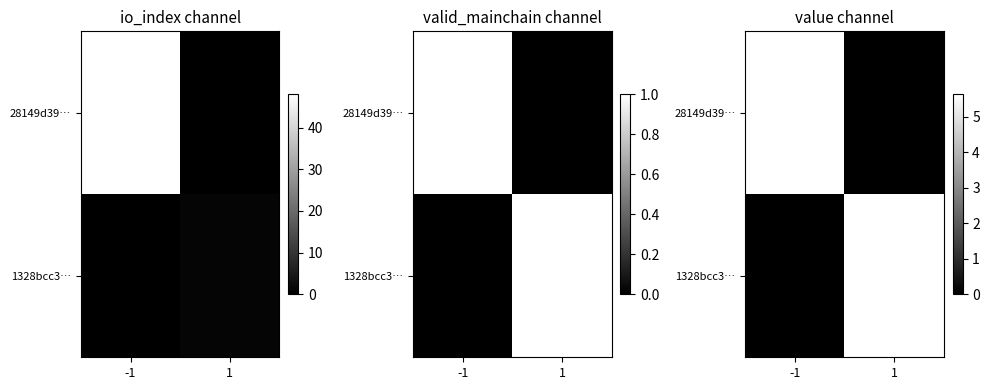

At which label does 1328bcc3… first exceed 5?

1